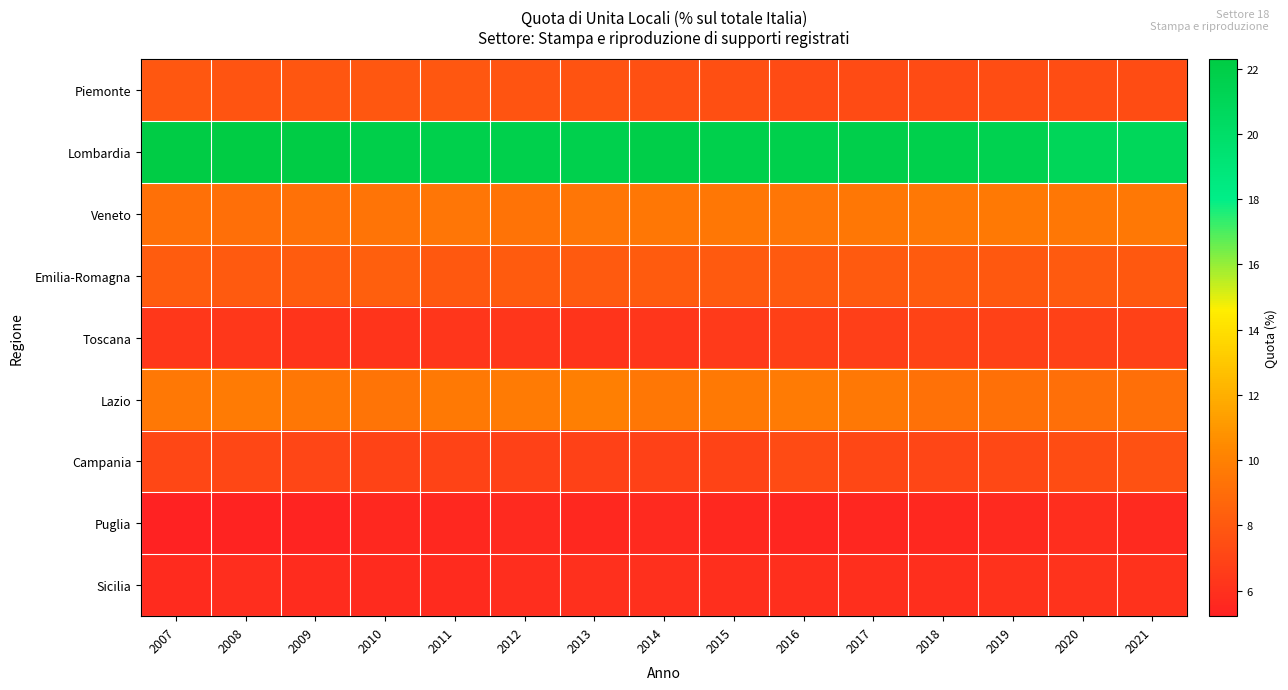

Reading right to left, what are all the values shown in this chart?

Piemonte: 2021=7.4	2020=7.5	2019=7.4	2018=7.3	2017=7.3	2016=7.3	2015=7.5	2014=7.6	2013=7.7	2012=7.8	2011=7.9	2010=7.9	2009=7.9	2008=7.8	2007=7.9
Lombardia: 2021=20.9	2020=20.9	2019=21.5	2018=21.7	2017=21.8	2016=21.7	2015=21.7	2014=21.9	2013=21.7	2012=21.7	2011=21.8	2010=21.8	2009=22.2	2008=22.3	2007=22.2
Veneto: 2021=9.6	2020=9.5	2019=9.6	2018=9.6	2017=9.5	2016=9.5	2015=9.5	2014=9.5	2013=9.4	2012=9.3	2011=9.5	2010=9.4	2009=9.3	2008=9.1	2007=9.2
Emilia-Romagna: 2021=8.0	2020=8.0	2019=8.0	2018=8.1	2017=8.1	2016=8.1	2015=8.1	2014=8.1	2013=8.1	2012=8.1	2011=8.0	2010=8.3	2009=8.2	2008=8.1	2007=8.2
Toscana: 2021=6.8	2020=6.9	2019=6.9	2018=6.9	2017=6.7	2016=6.8	2015=6.4	2014=6.3	2013=6.2	2012=6.2	2011=6.3	2010=6.2	2009=6.2	2008=6.3	2007=6.3
Lazio: 2021=9.1	2020=9.1	2019=9.2	2018=9.2	2017=9.6	2016=9.7	2015=9.6	2014=9.5	2013=9.9	2012=9.7	2011=9.6	2010=9.4	2009=9.5	2008=9.7	2007=9.6
Campania: 2021=7.6	2020=7.4	2019=7.2	2018=7.0	2017=7.1	2016=7.3	2015=6.9	2014=6.9	2013=6.9	2012=6.9	2011=6.9	2010=6.9	2009=7.1	2008=7.1	2007=7.1
Puglia: 2021=5.6	2020=5.8	2019=5.6	2018=5.6	2017=5.5	2016=5.5	2015=5.6	2014=5.6	2013=5.6	2012=5.6	2011=5.6	2010=5.6	2009=5.4	2008=5.3	2007=5.2
Sicilia: 2021=6.0	2020=6.1	2019=6.0	2018=5.9	2017=5.9	2016=5.9	2015=5.9	2014=6.0	2013=6.0	2012=5.8	2011=5.7	2010=5.7	2009=5.8	2008=5.8	2007=5.7